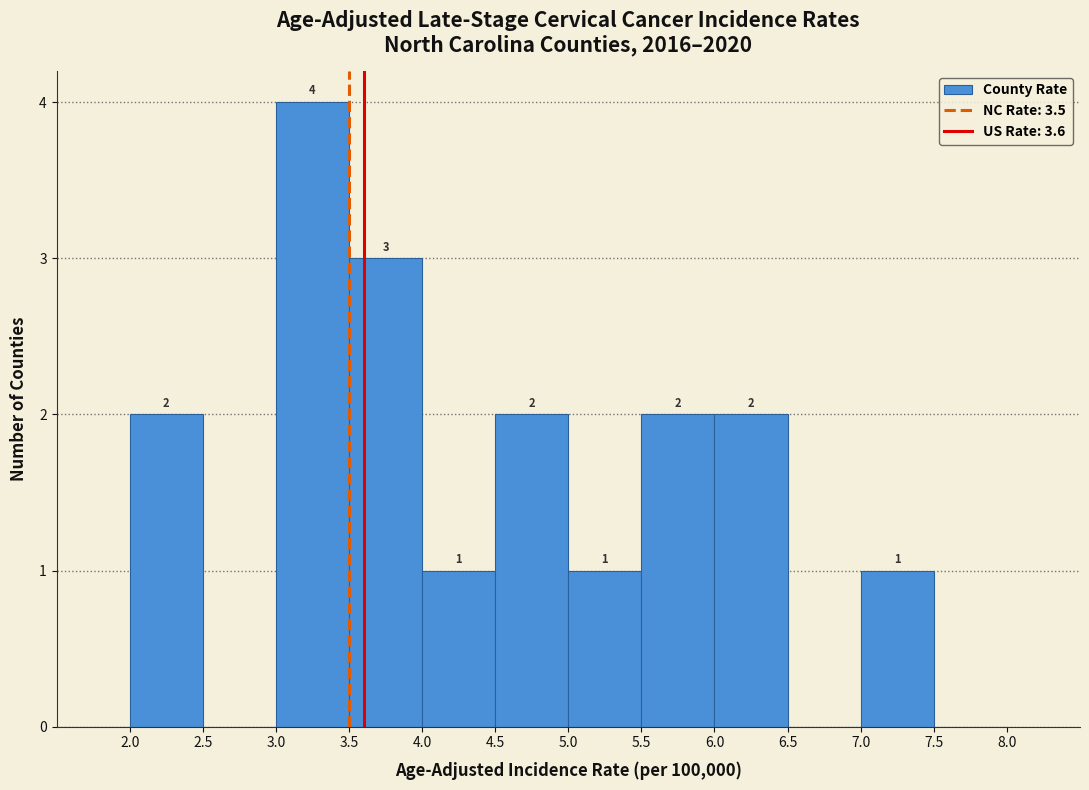

Over which range of the x-axis is the bar tallest?

3.0 to 3.5